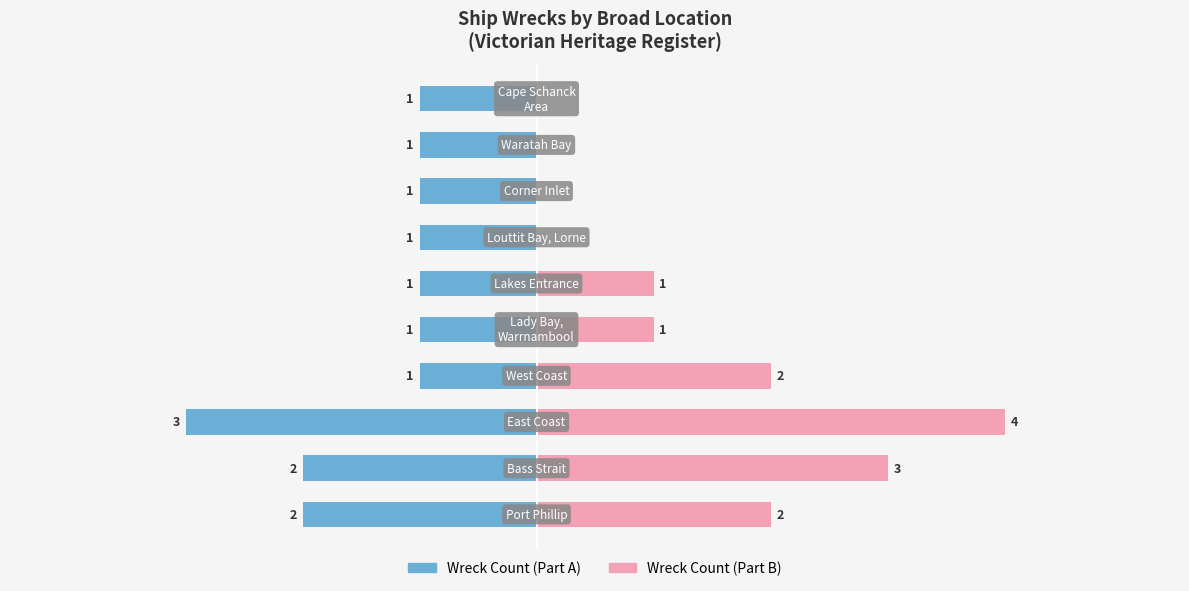

Between 2 and 8, which is larger?

8